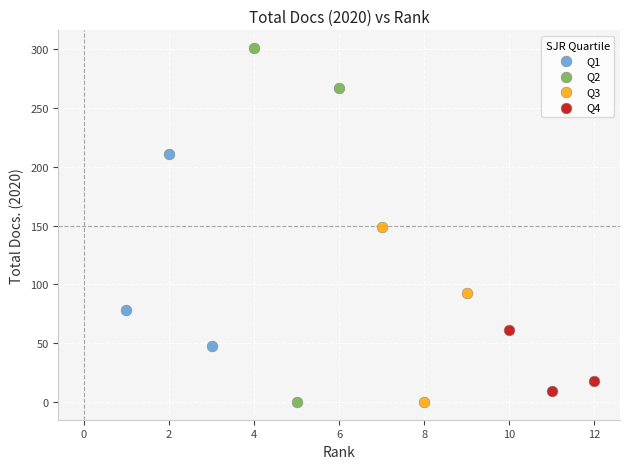

Which series contains the highest Y value?

Q2